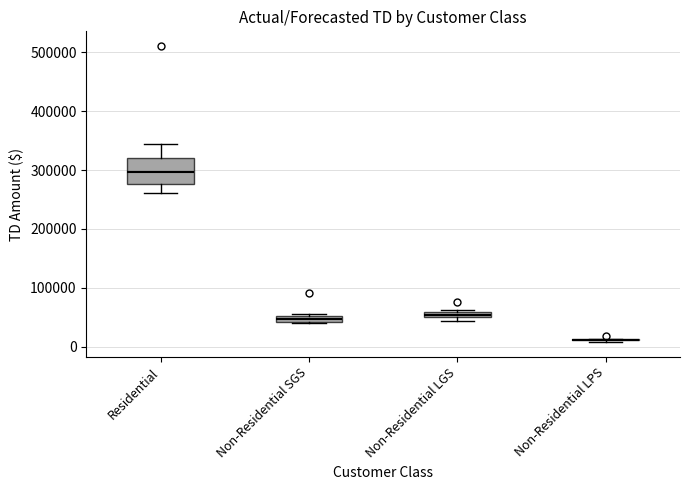

Where is the upper edge of the box for Non-Residential LGS on the y-axis? The values are not printed on the chart, so give them approximately, as read against the axis.

60000